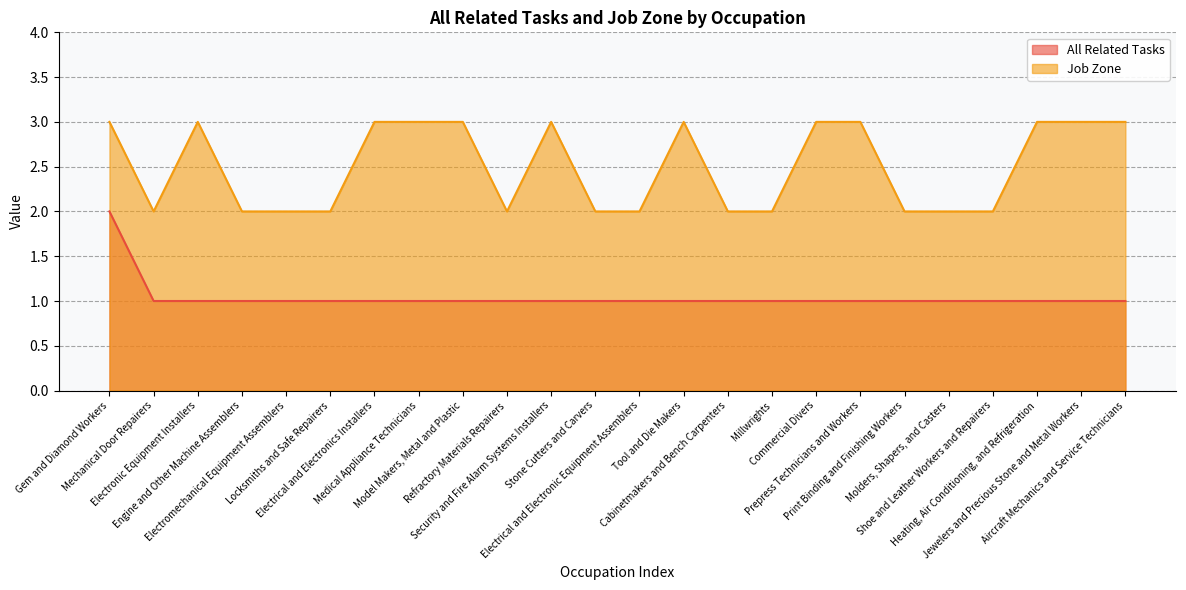

True or false: All Related Tasks and Job Zone cross at least once.

False